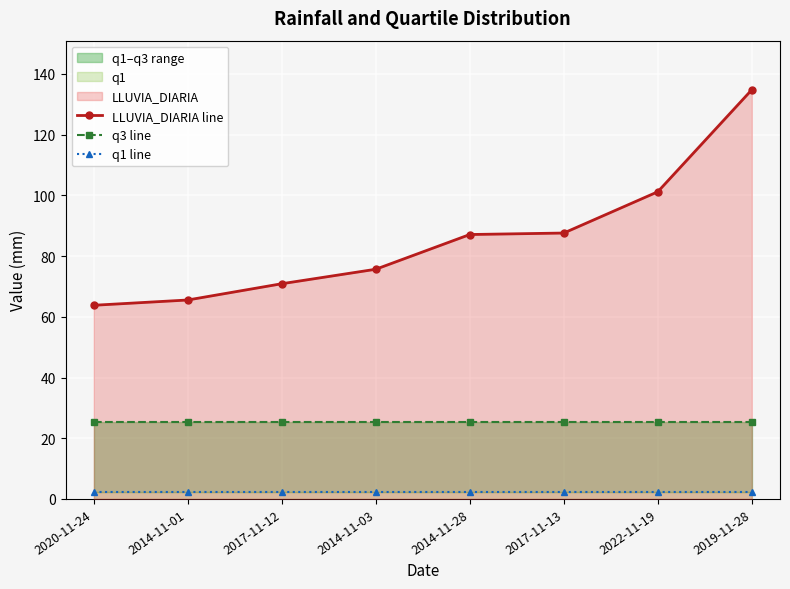

Which category has the lowest value in the q1 line series?

2020-11-24